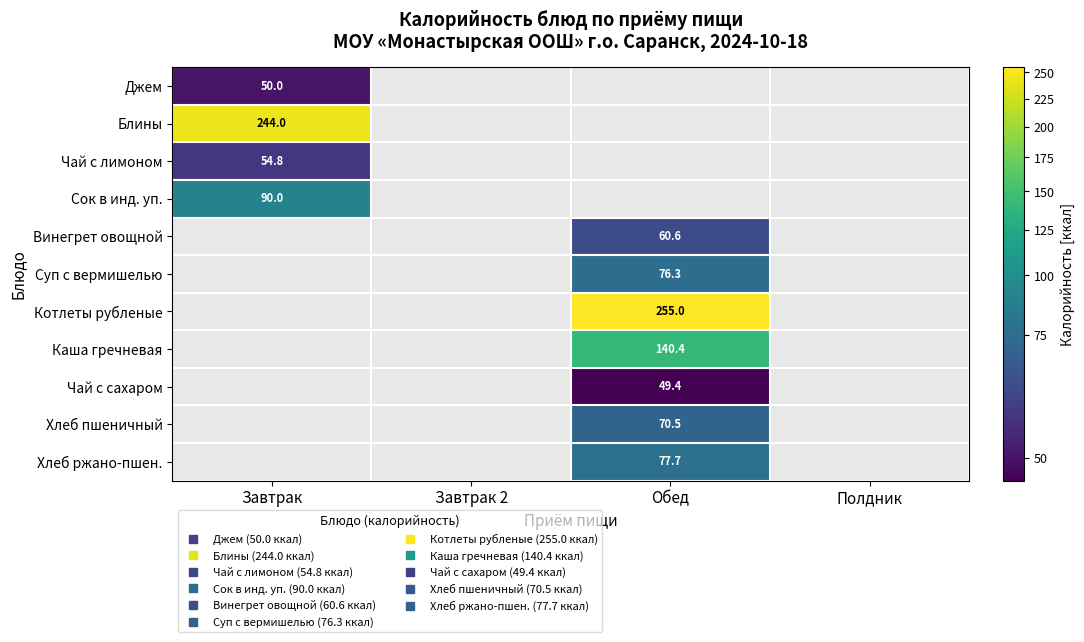

List the series in order of their peak value, lowest first.

Чай с сахаром, Джем, Чай с лимоном, Винегрет овощной, Хлеб пшеничный, Суп с вермишелью, Хлеб ржано-пшен., Сок в инд. уп., Каша гречневая, Блины, Котлеты рубленые